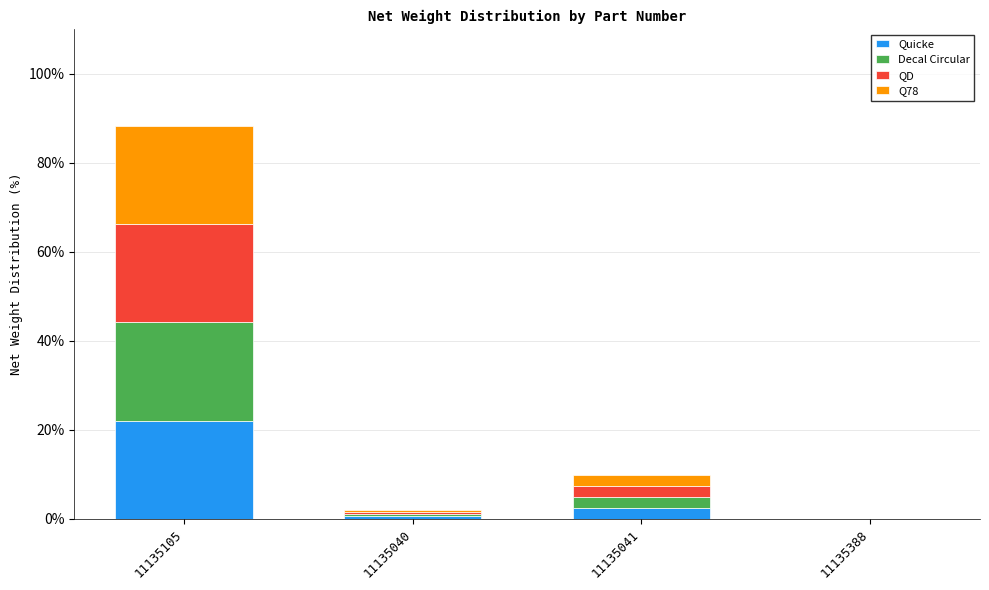

What is the total value across all series at 11135041?

9.8